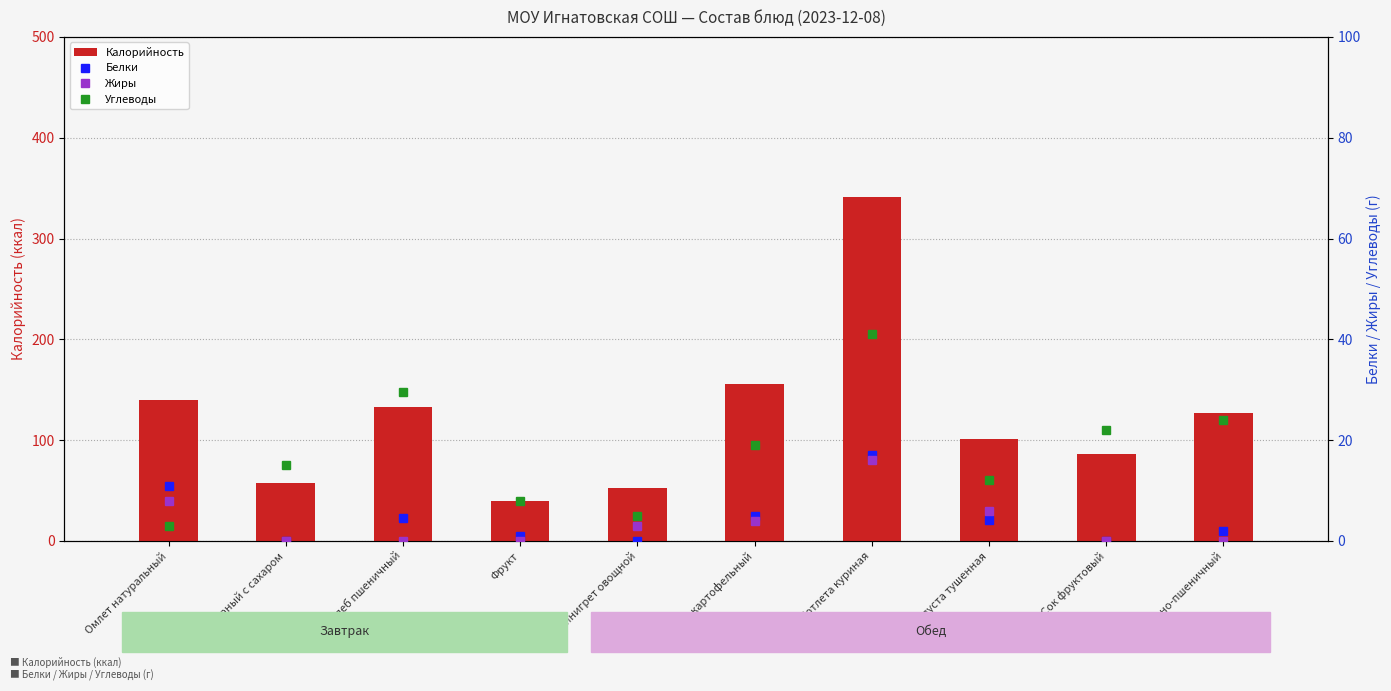

Which has a higher value, Капуста тушенная or Фрукт?

Капуста тушенная